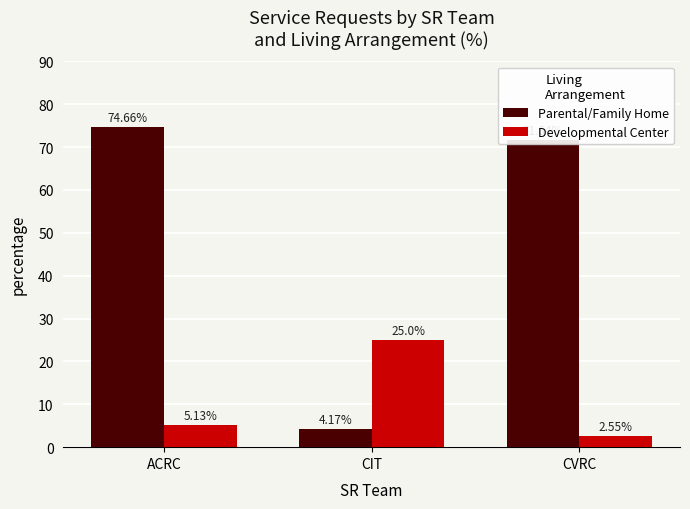

What is the difference between the Developmental Center values at CIT and ACRC?

19.9